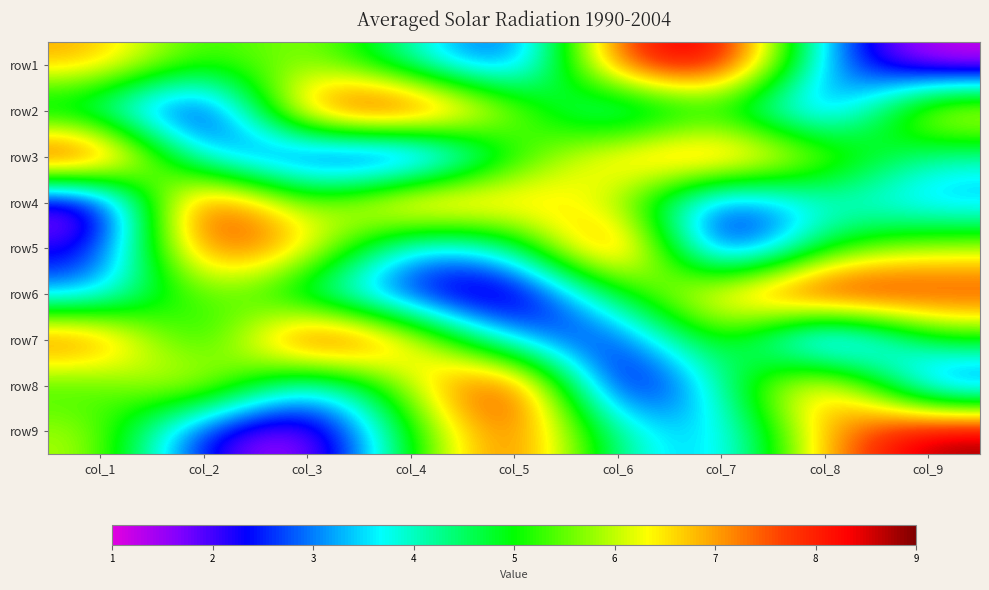

Reading left to right, what are all the values shown in this chart?

row1: col_1=7	col_2=5	col_3=6	col_4=4	col_5=2	col_6=8	col_7=9	col_8=3	col_9=1
row2: col_1=4	col_2=1	col_3=8	col_4=9	col_5=6	col_6=3	col_7=5	col_8=2	col_9=7
row3: col_1=9	col_2=3	col_3=2	col_4=1	col_5=5	col_6=7	col_7=8	col_8=6	col_9=4
row4: col_1=1	col_2=9	col_3=5	col_4=8	col_5=7	col_6=6	col_7=2	col_8=4	col_9=3
row5: col_1=2	col_2=8	col_3=7	col_4=3	col_5=4	col_6=9	col_7=1	col_8=5	col_9=6
row6: col_1=3	col_2=6	col_3=4	col_4=2	col_5=1	col_6=5	col_7=7	col_8=9	col_9=8
row7: col_1=8	col_2=4	col_3=9	col_4=7	col_5=3	col_6=2	col_7=6	col_8=1	col_9=5
row8: col_1=5	col_2=7	col_3=3	col_4=6	col_5=9	col_6=1	col_7=4	col_8=8	col_9=2
row9: col_1=6	col_2=2	col_3=1	col_4=5	col_5=8	col_6=4	col_7=3	col_8=7	col_9=9